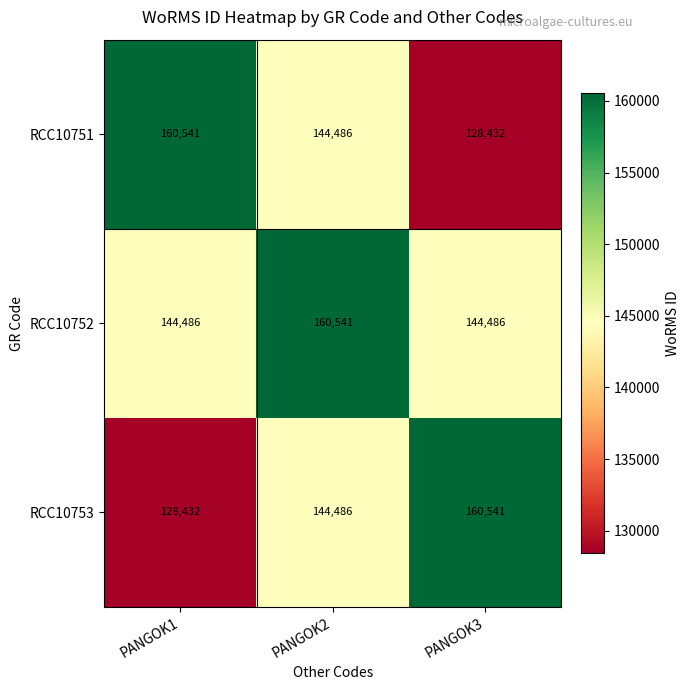

At which label does RCC10752 reach its peak?

PANGOK2